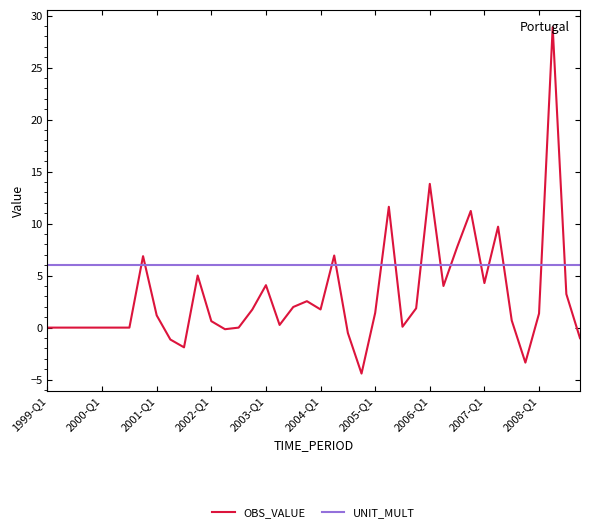

List the series in order of their overall mean, lowest first.

OBS_VALUE, UNIT_MULT